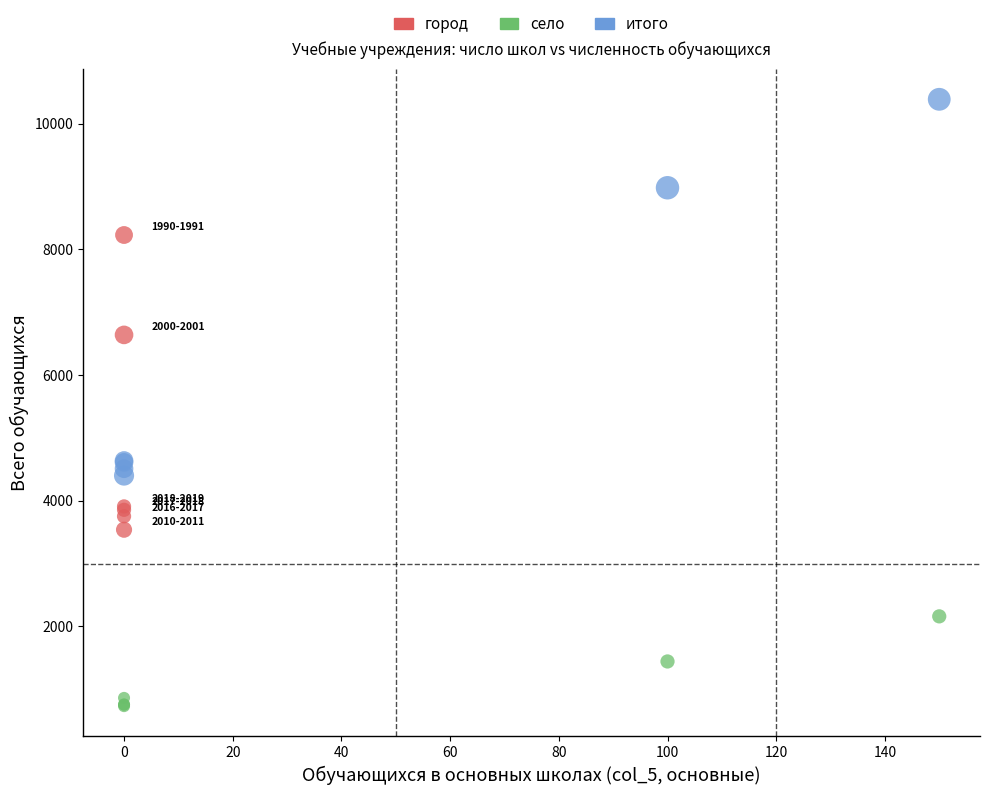

Which series has the largest Y range (max minus min)?

итого